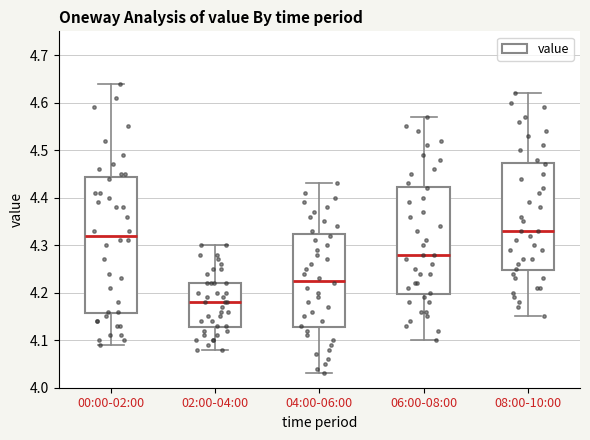

Which box is the tallest, from its lower edge to its upper edge?

00:00-02:00